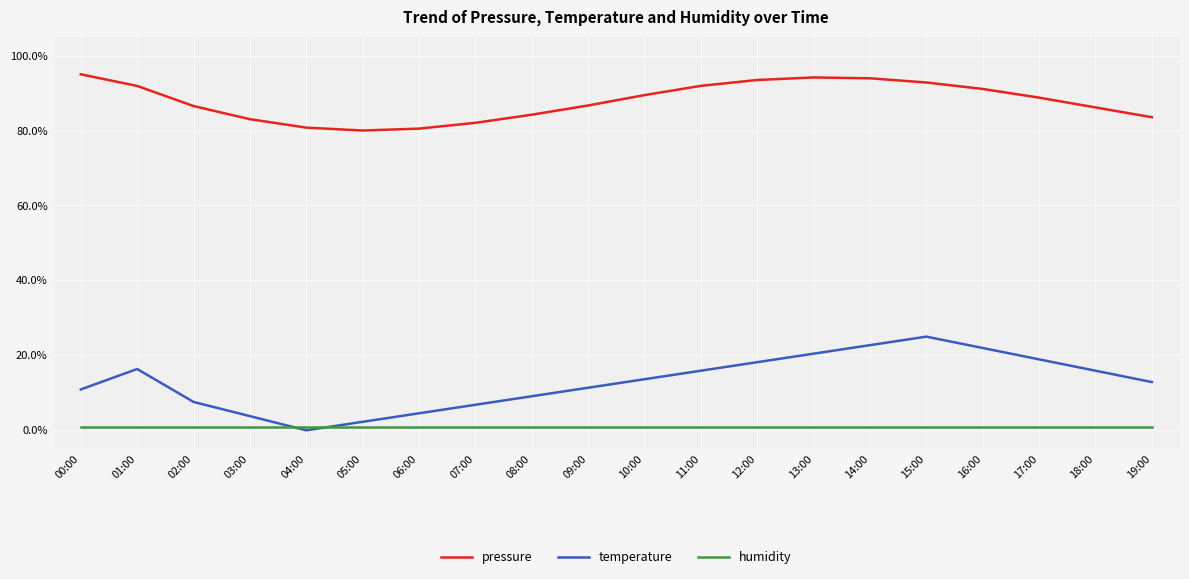

Is it true that pressure equals 86.5 at 02:00?

True